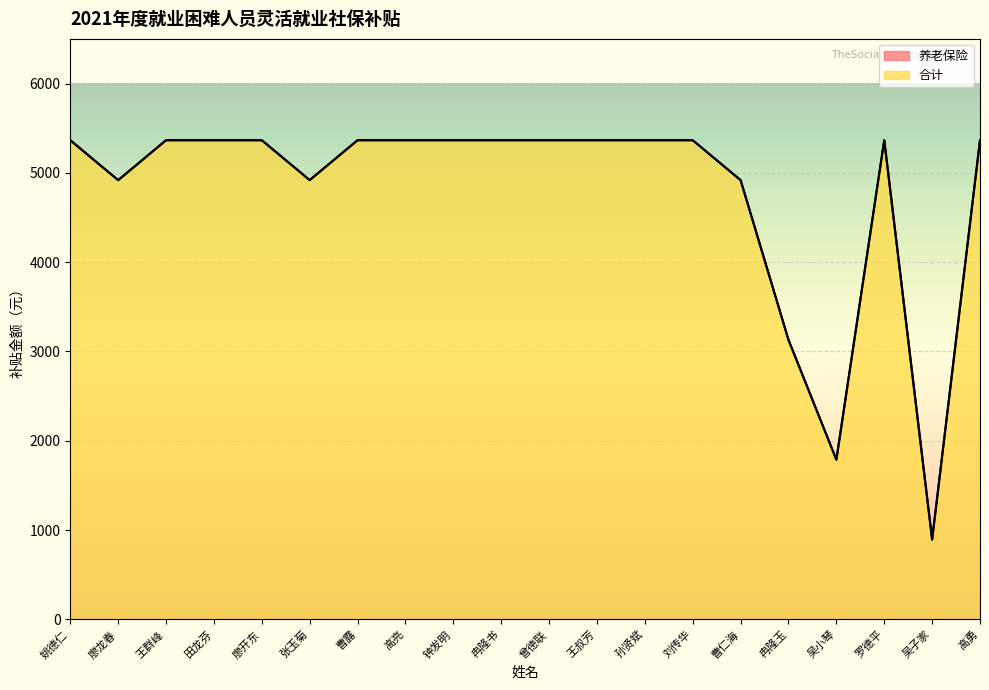

What is the sum of all 养老保险 values?

95684.4